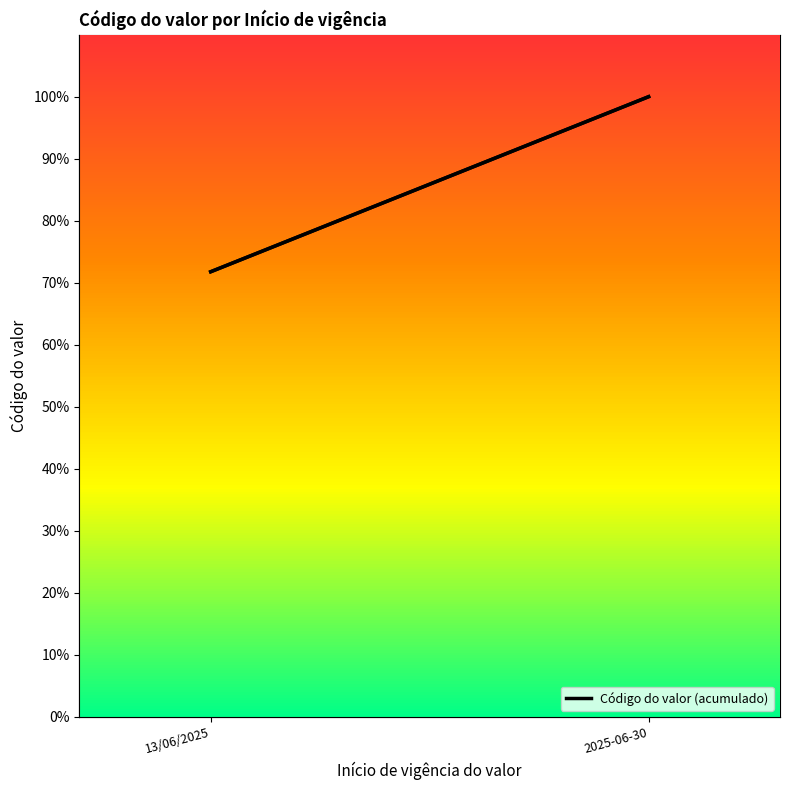

Where is the data nearest to the value 85?

13/06/2025